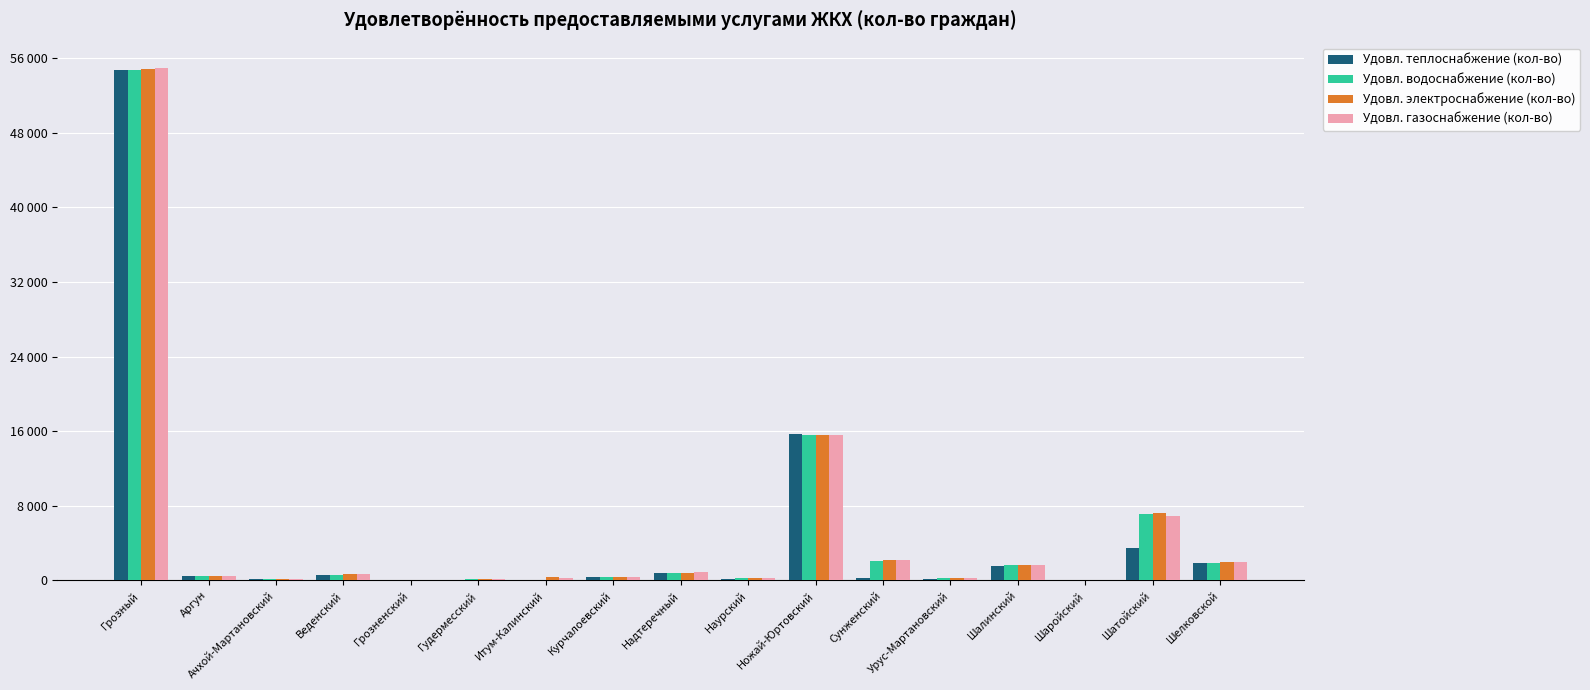

Are the bars grouped side by side (vs. stacked)?

Yes